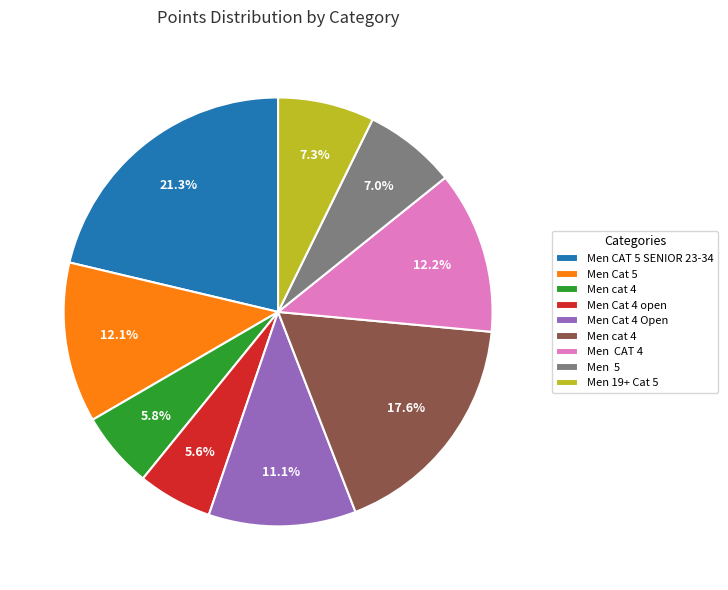

Is there any slice that represents more than half of the pie?

No